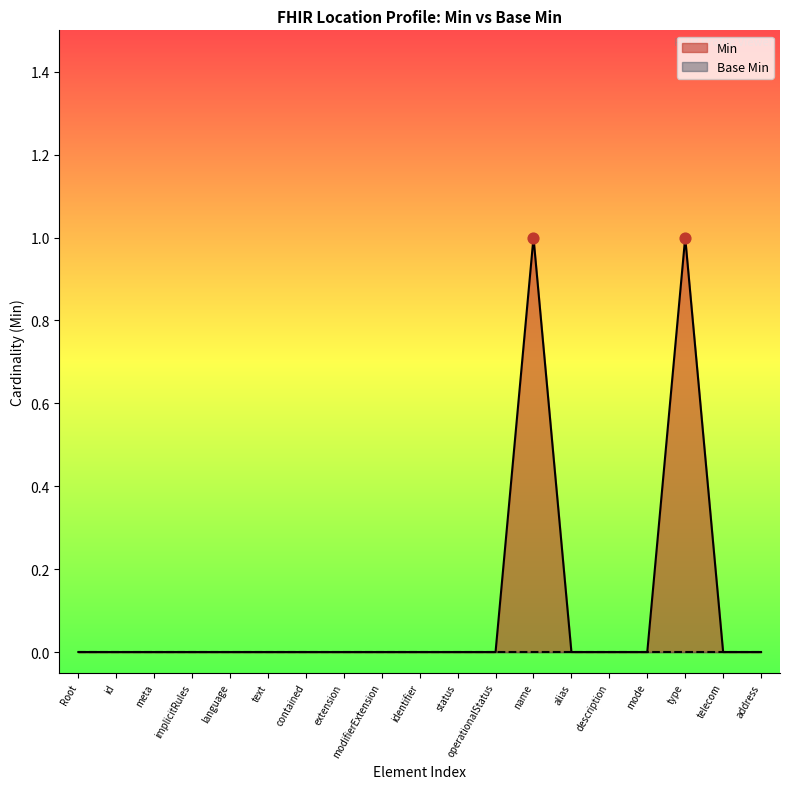

The value of Min at language is 0. True or false?

True